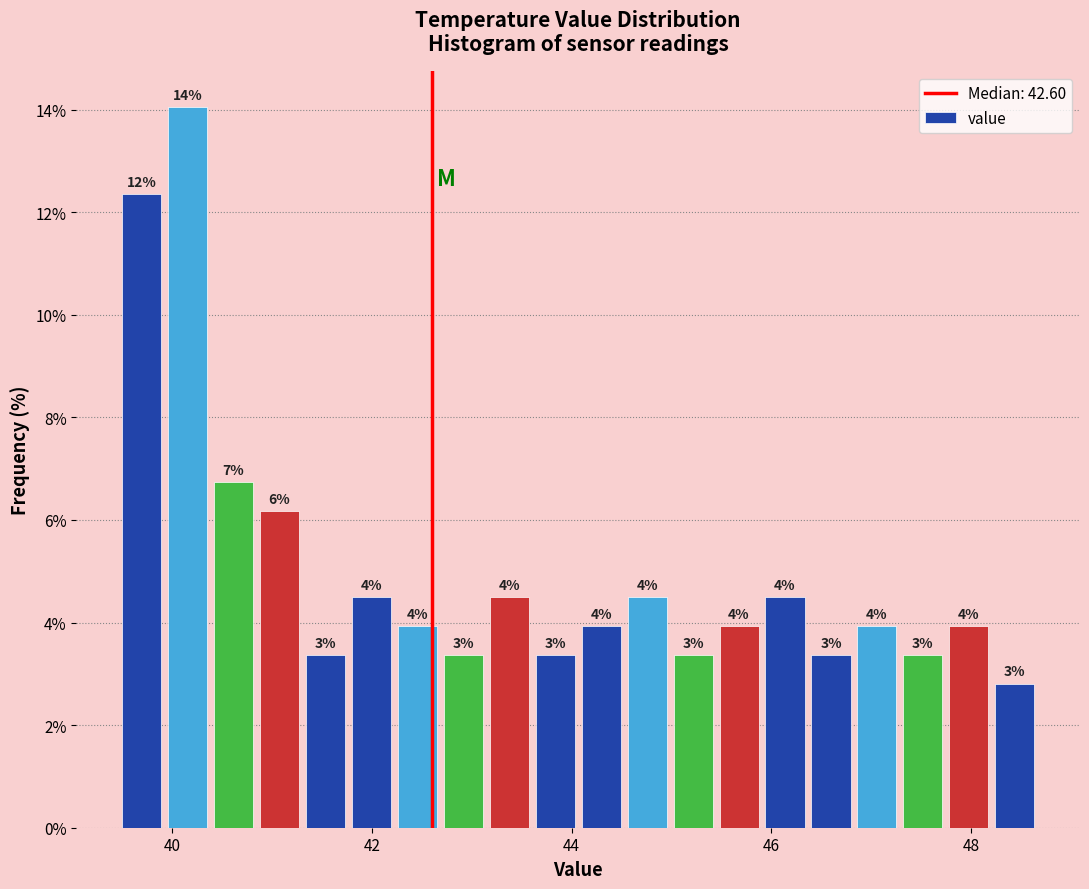

Read against the x-axis, roughly where is the centre of the tallest bar?

40.2